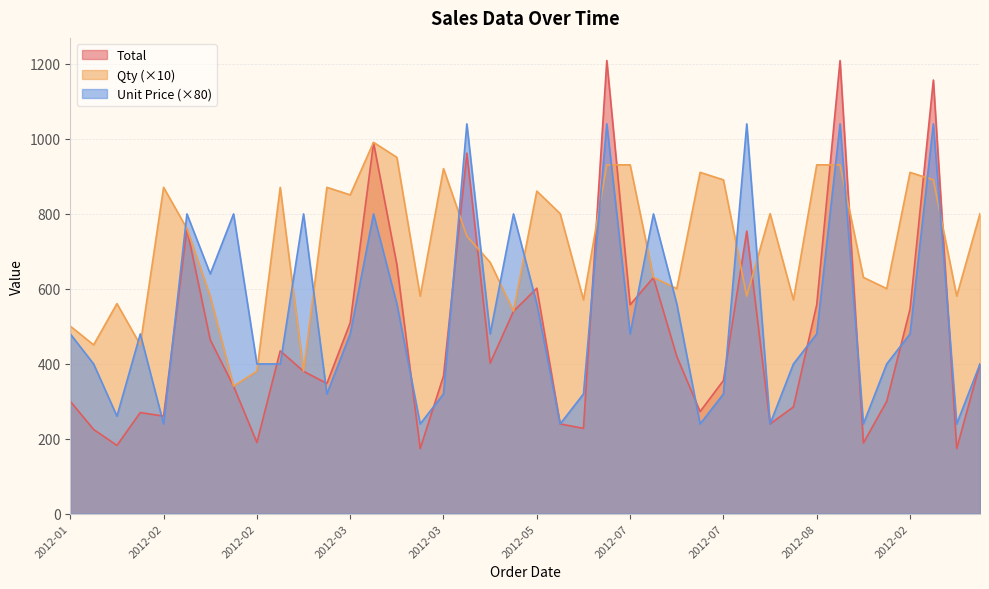

Which has a higher value, 2012-03-02 or 2012-07-06?

2012-03-02